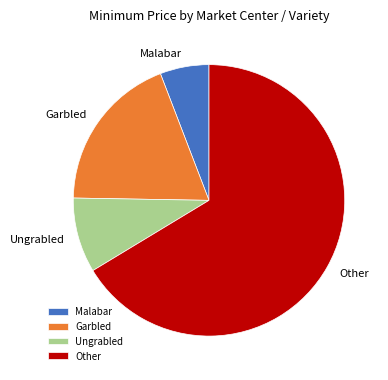

How many segments does this pie chart have?

4